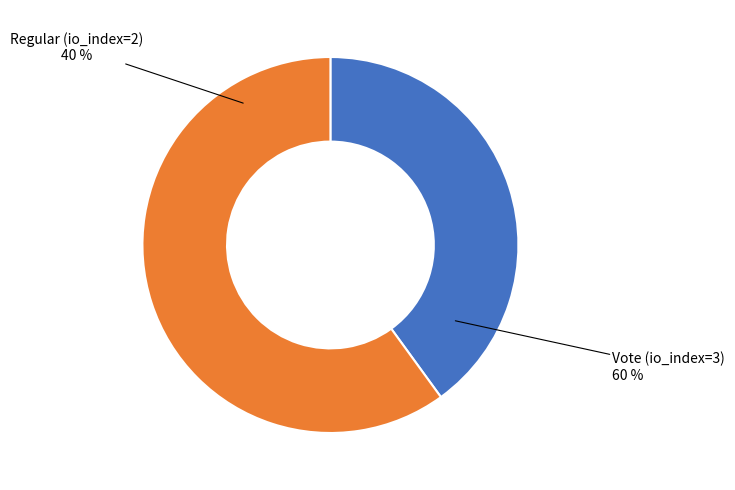

Combined, do Vote (io_index=3) and Regular (io_index=2) account for over 50%?

Yes